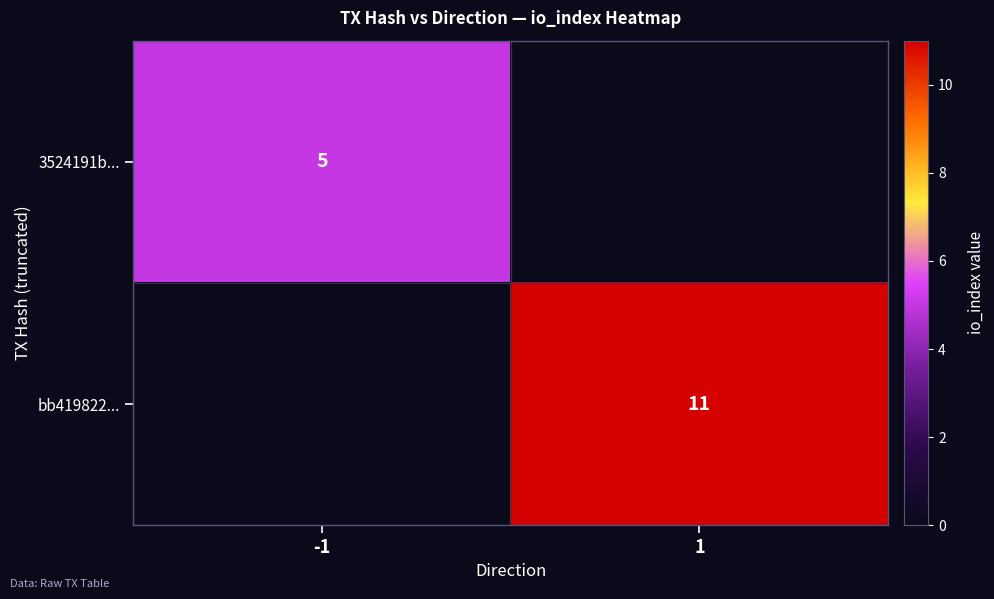

What is the difference between the highest and lowest values at 1?

11